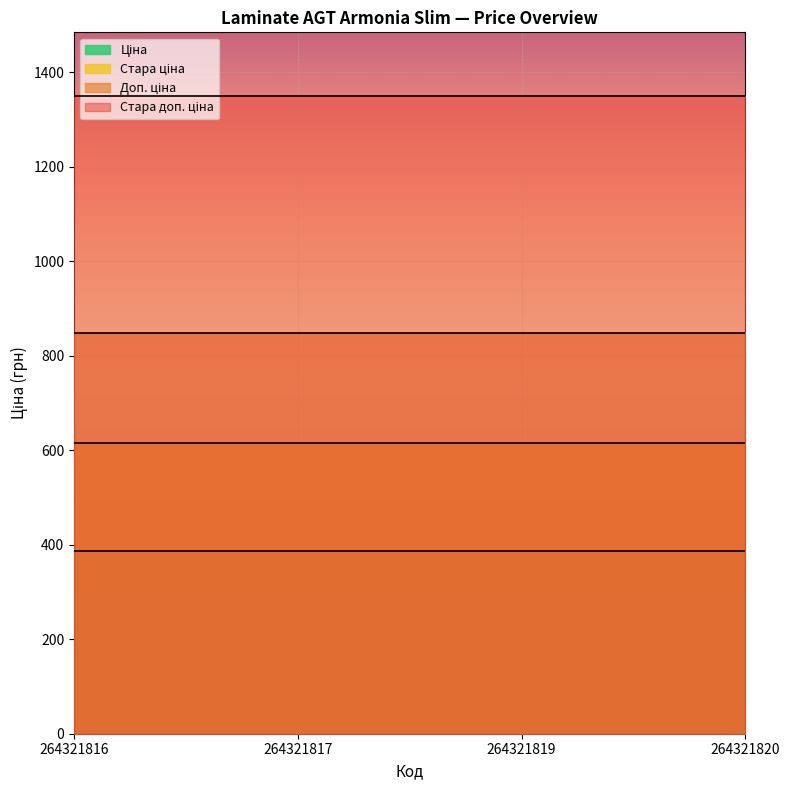

Reading left to right, what are all the values shown in this chart?

Ціна: 386.9	386.9	386.9	386.9
Стара ціна: 615.1	615.1	615.1	615.1
Доп. ціна: 849.0	849.0	849.0	849.0
Стара доп. ціна: 1349.8	1349.8	1349.8	1349.8